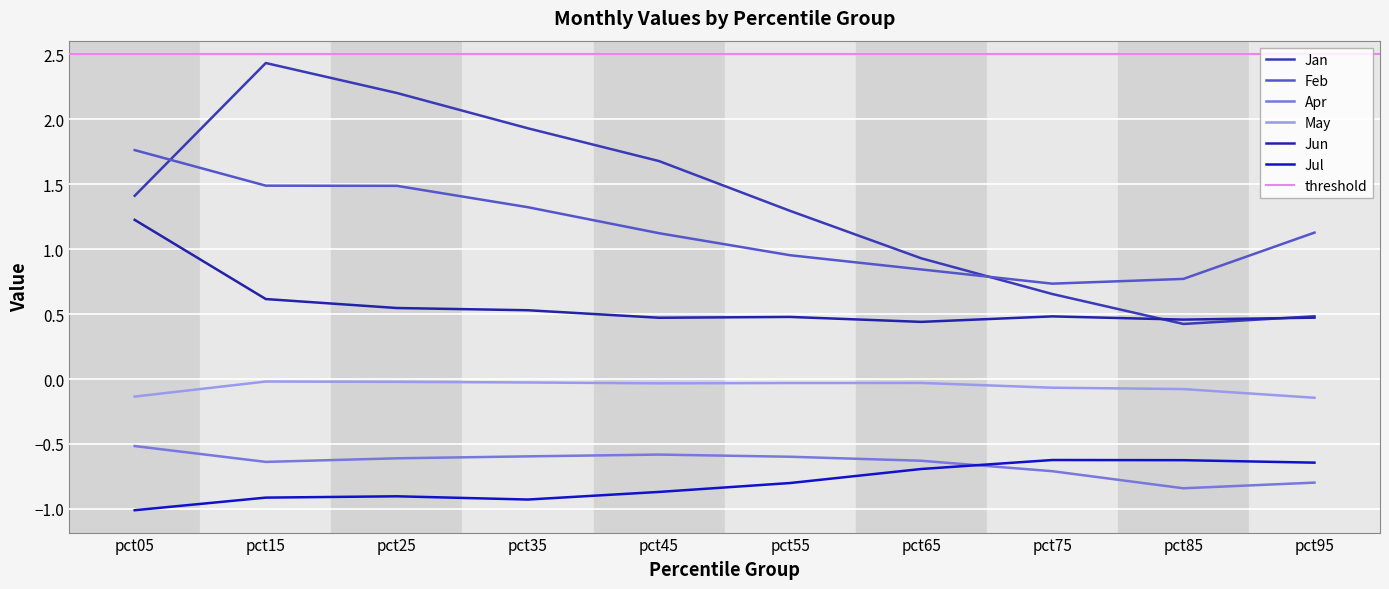

What is the maximum value for Jun?

1.2